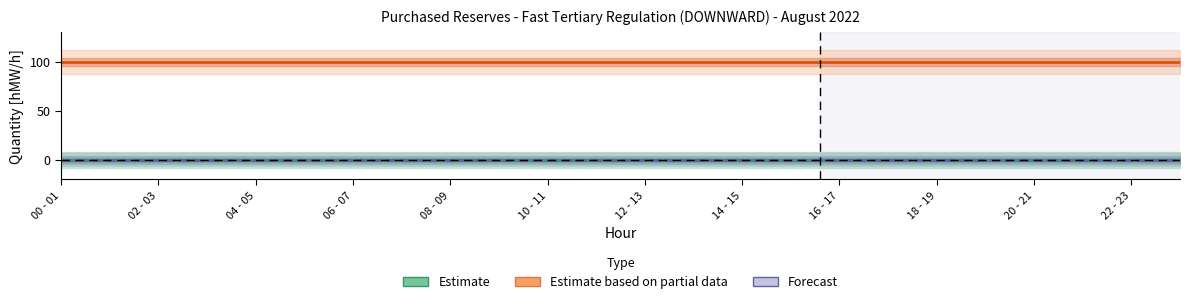

Rank the series at 00 - 01 from highest to lowest value.

Estimate based on partial data (12.08), Estimate (01.08), Forecast (30-31.08)